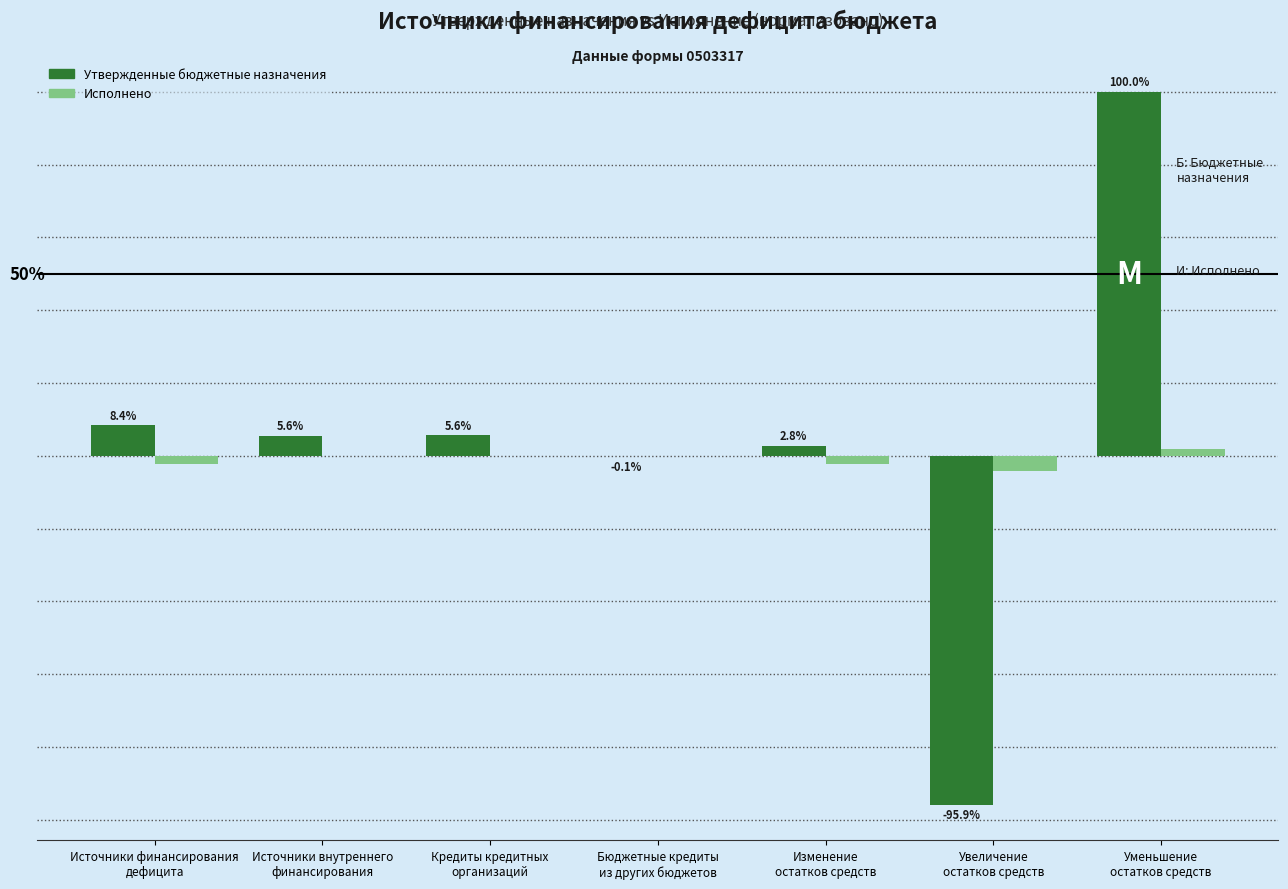

What are all the series names shown in the legend?

Утвержденные бюджетные назначения, Исполнено